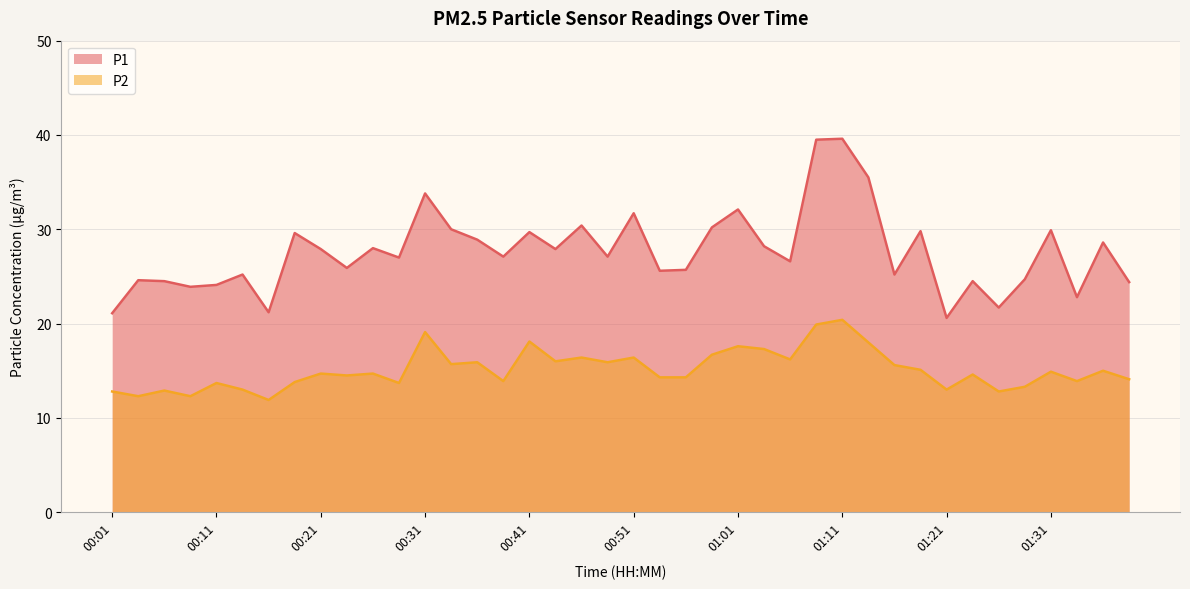

Rank the series by their maximum value, from lowest to highest.

P2, P1